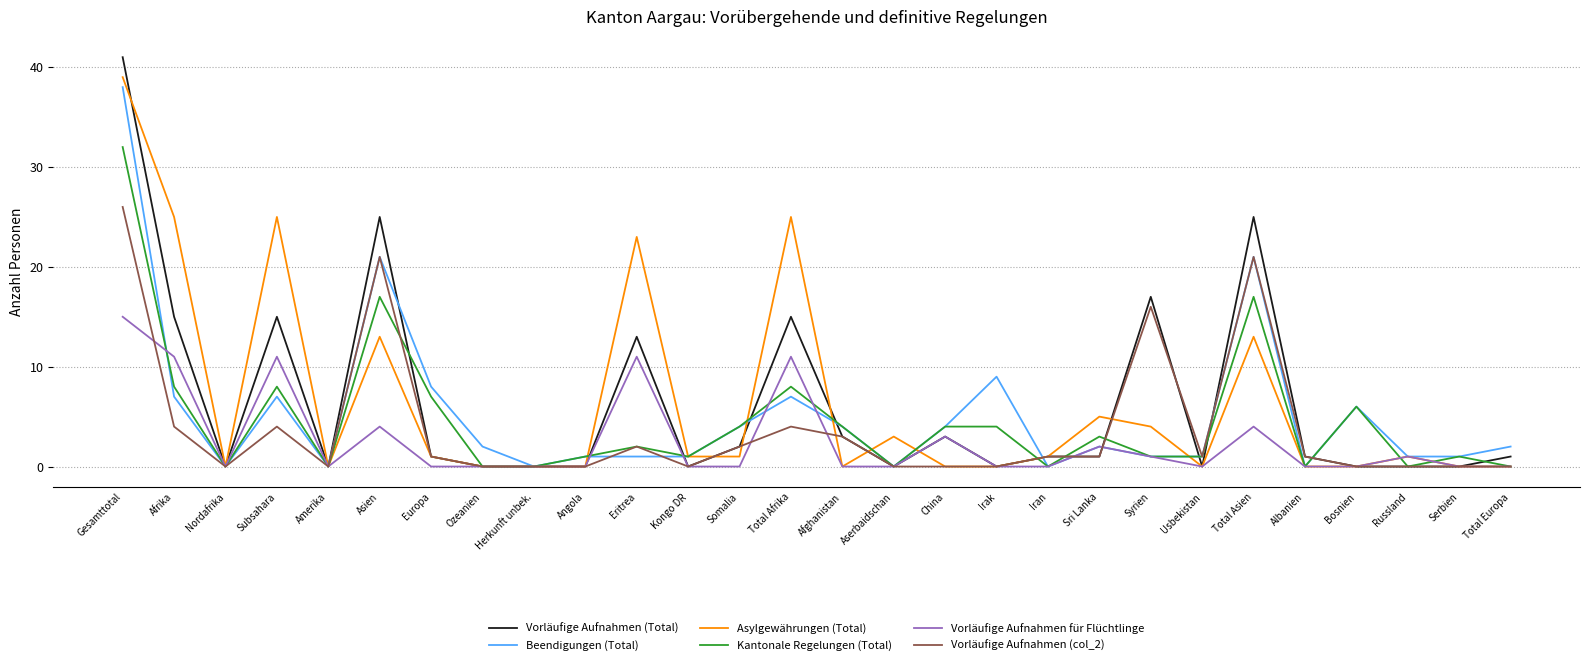

Which series ends up on top after the final intersection of Asylgewährungen (Total) and Beendigungen (Total)?

Beendigungen (Total)